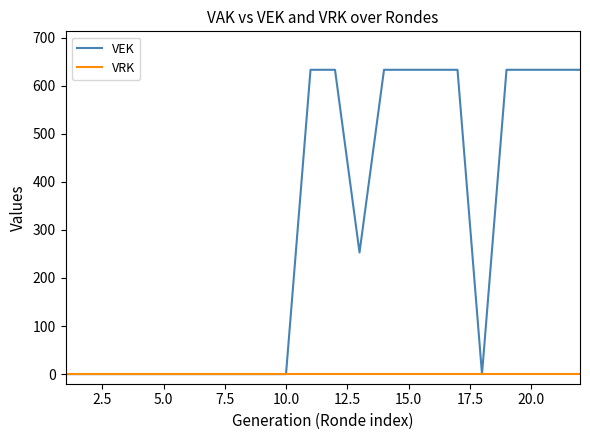

List the series in order of their peak value, highest first.

VEK, VRK